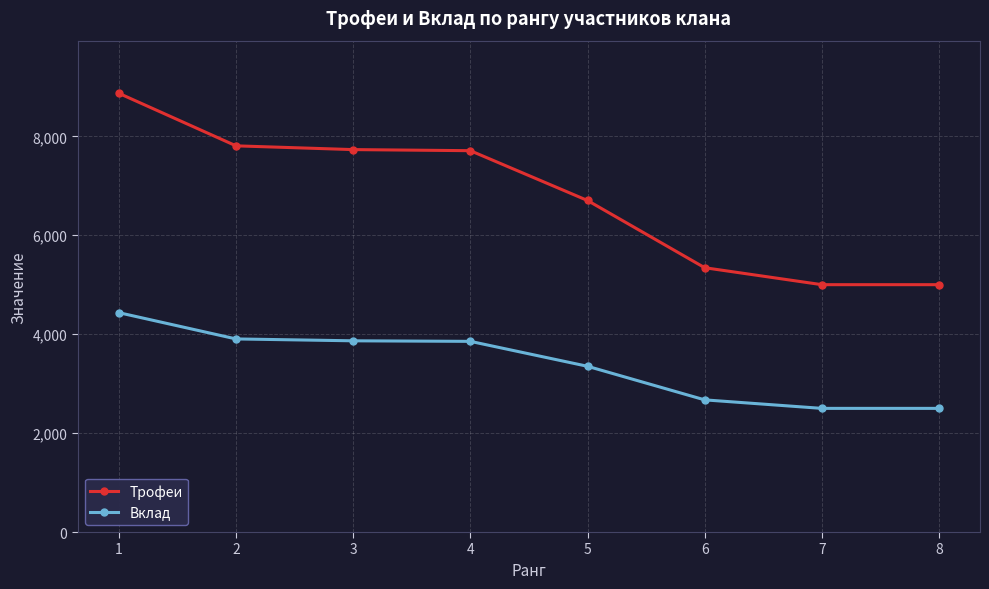

Is it true that Вклад equals 2500 at 8?

True